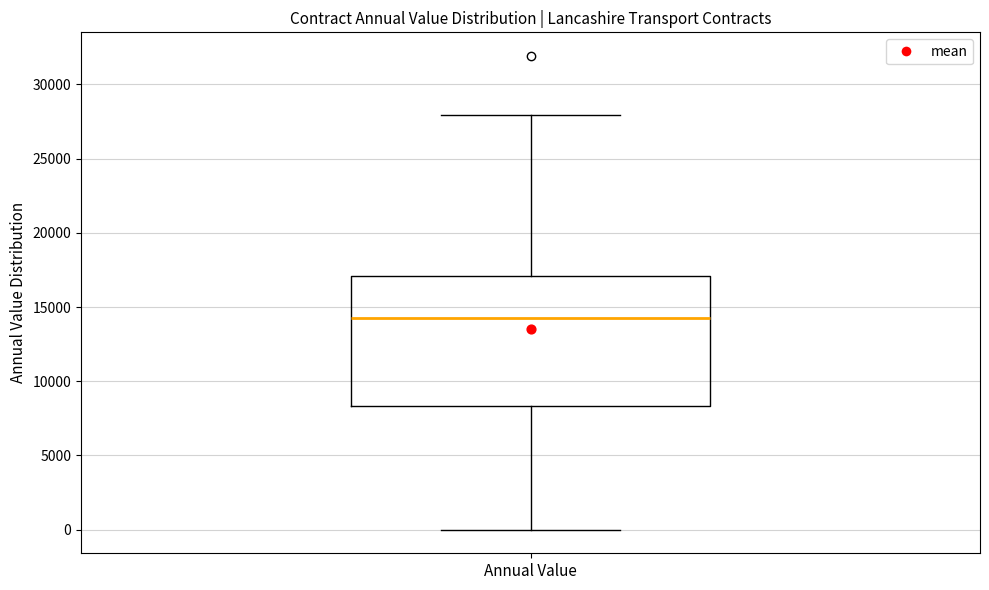

Where does the upper whisker of the box for Annual Value end on the y-axis? The values are not printed on the chart, so give them approximately, as read against the axis.

28000